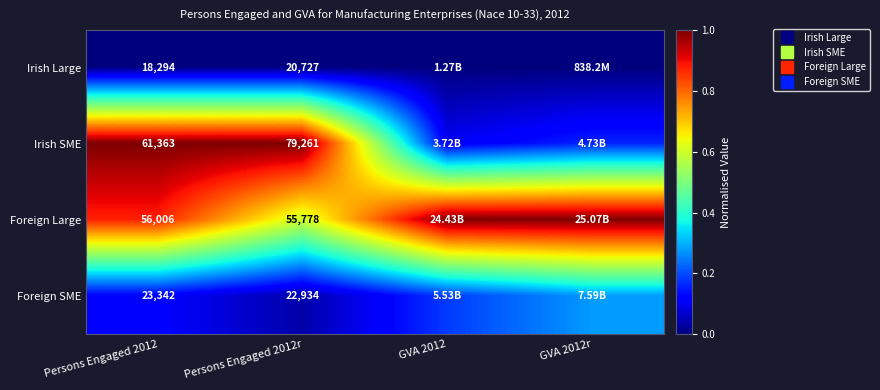

What is the difference between the highest and lowest values at Persons Engaged 2012?

1.0